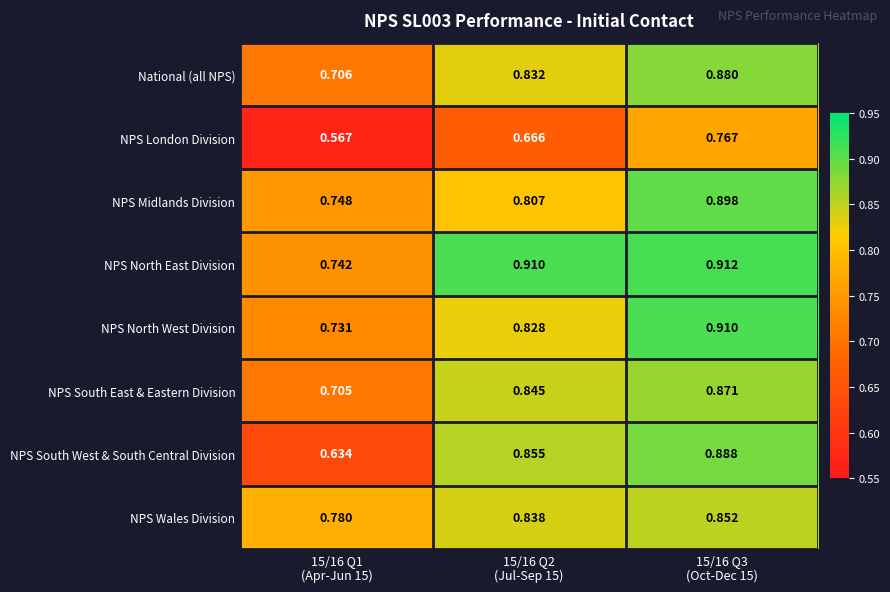

Which series has the widest spread of values?

NPS South West & South Central Division